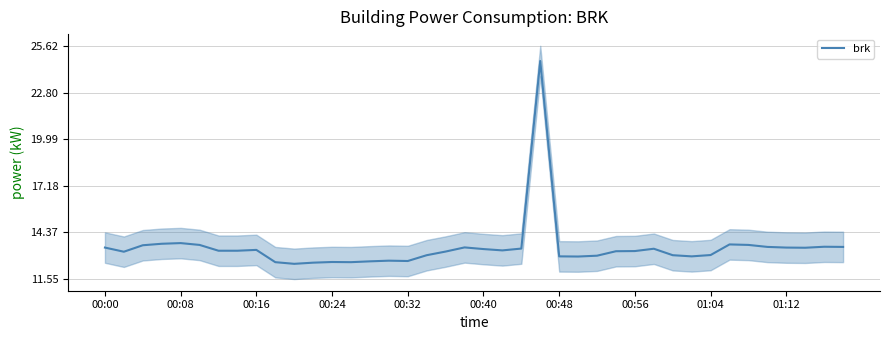

Count the number of data series in this chart.

1